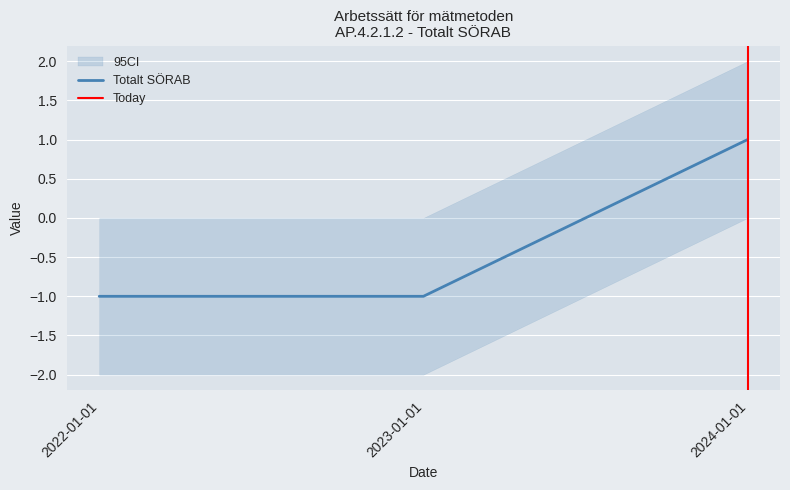

What is the smallest value displayed?

-1